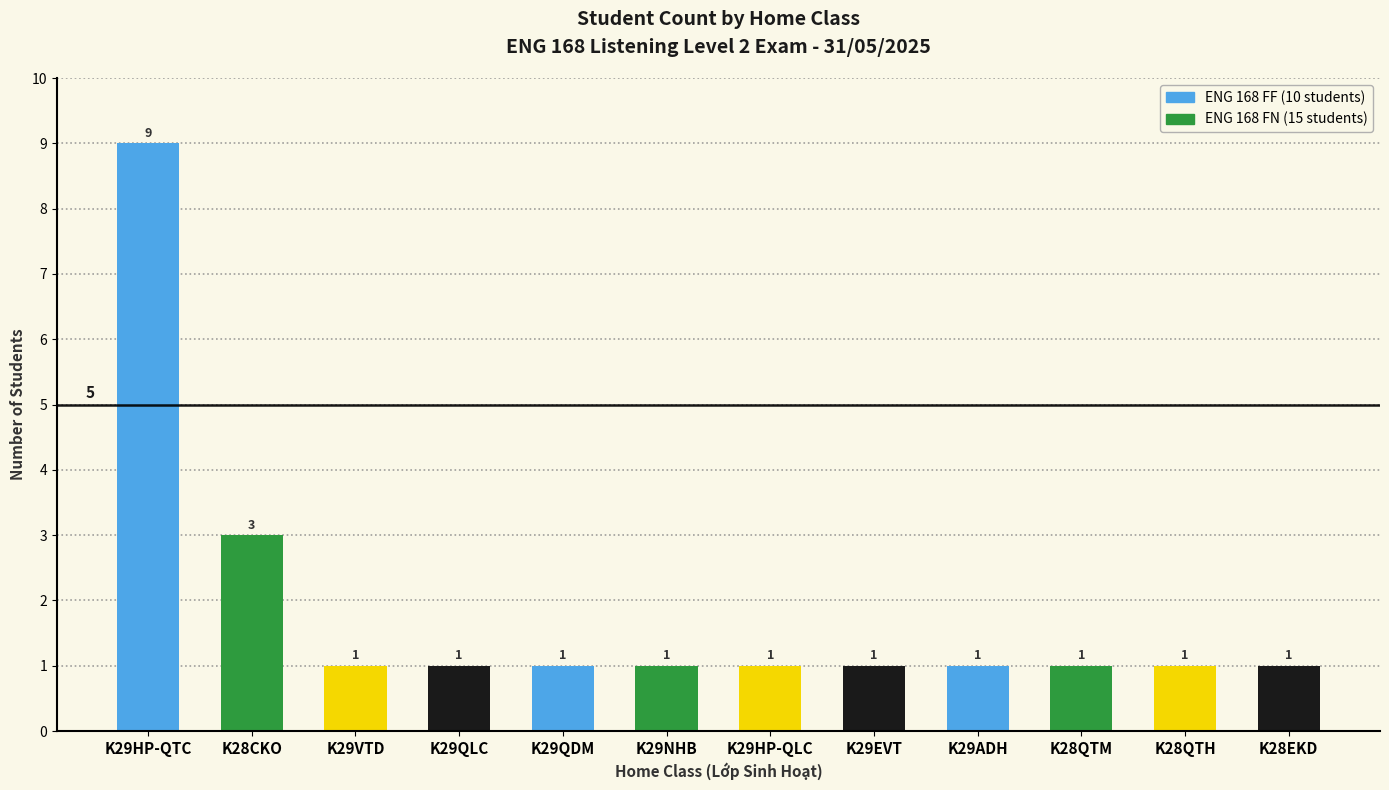

Reading right to left, extract all data points from this chart.

K28EKD=1	K28QTH=1	K28QTM=1	K29ADH=1	K29EVT=1	K29HP-QLC=1	K29NHB=1	K29QDM=1	K29QLC=1	K29VTD=1	K28CKO=3	K29HP-QTC=9